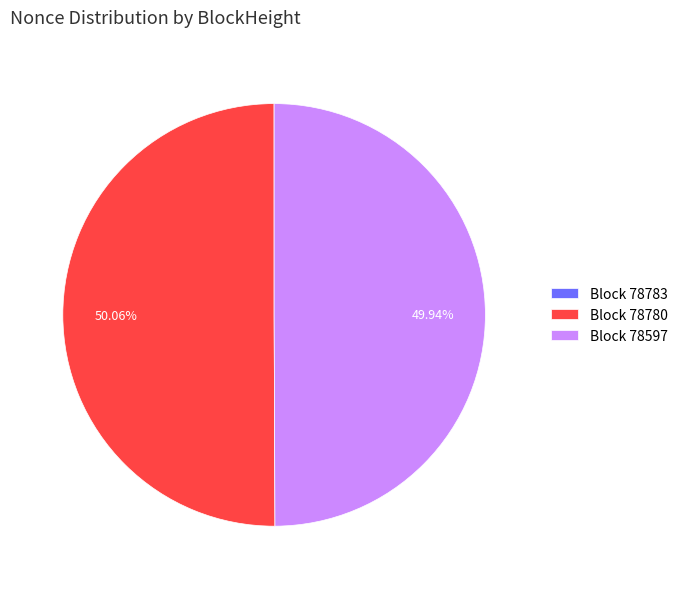

Approximately how many times larger is the value at Block 78780 compared to Block 78597?

1.0